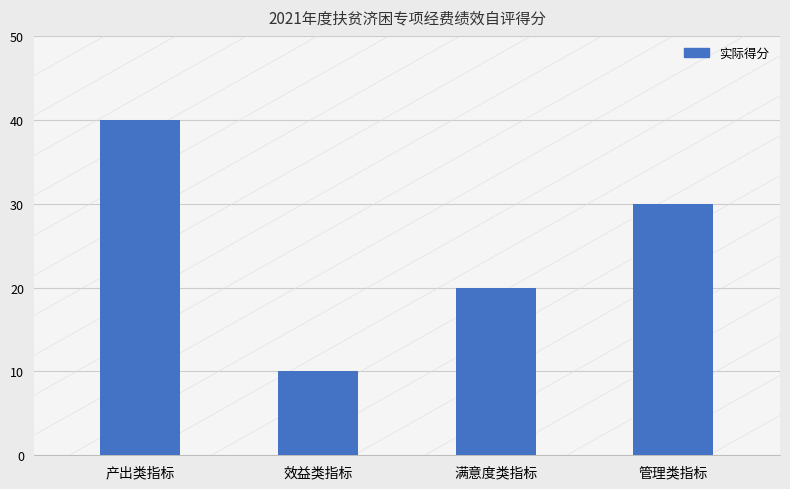

At which label does the data first exceed 30?

产出类指标